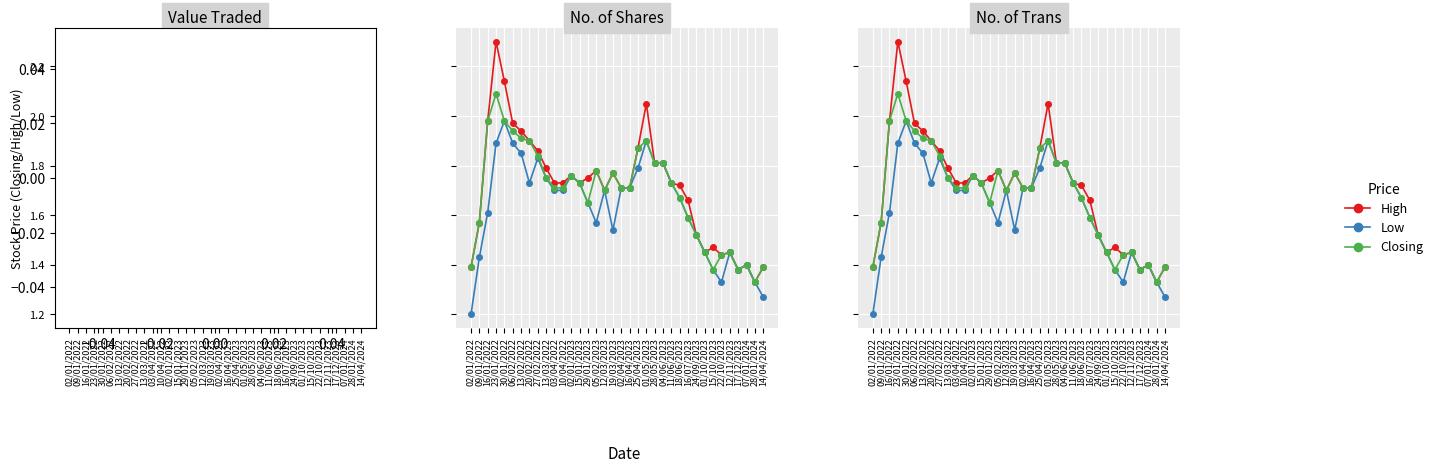

Where is High nearest to the value 1?

28/01/2024